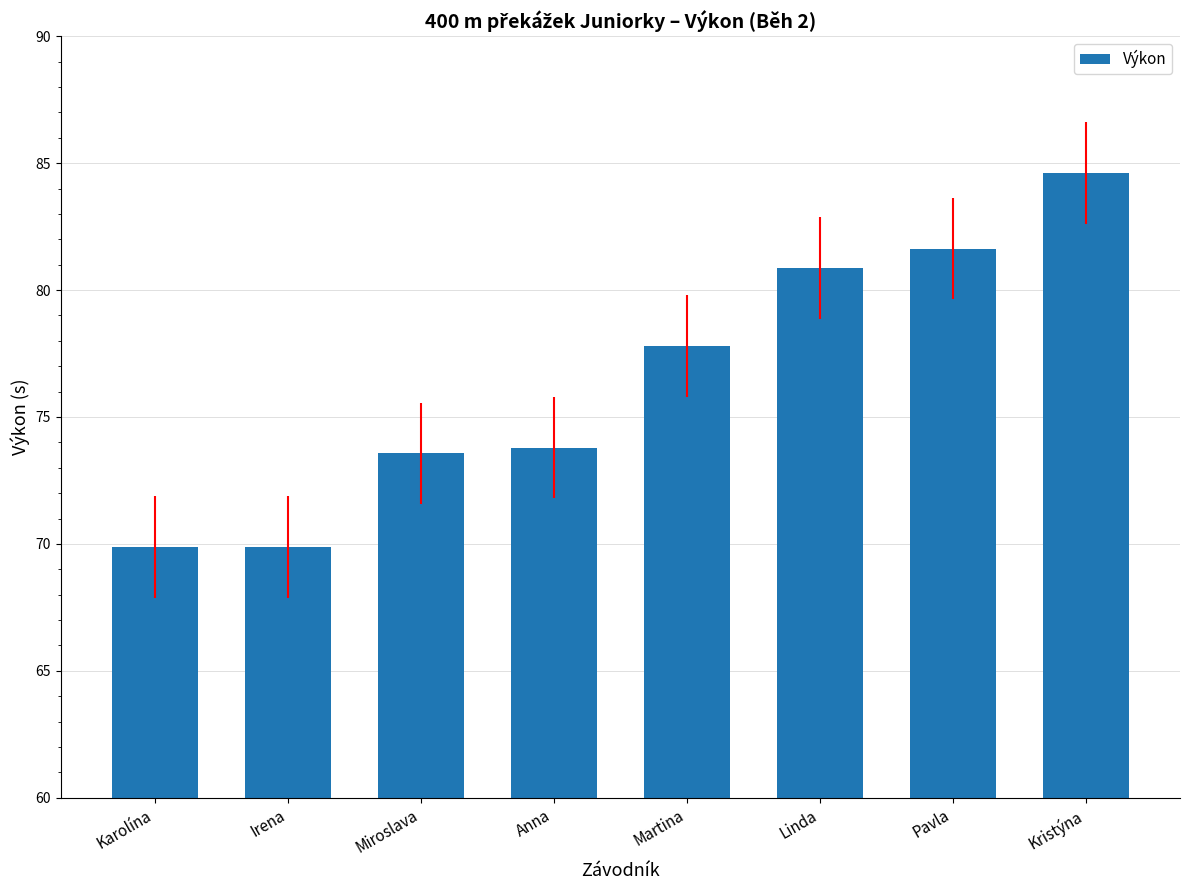

Is it true that the value at Pavla is 81.6?

True